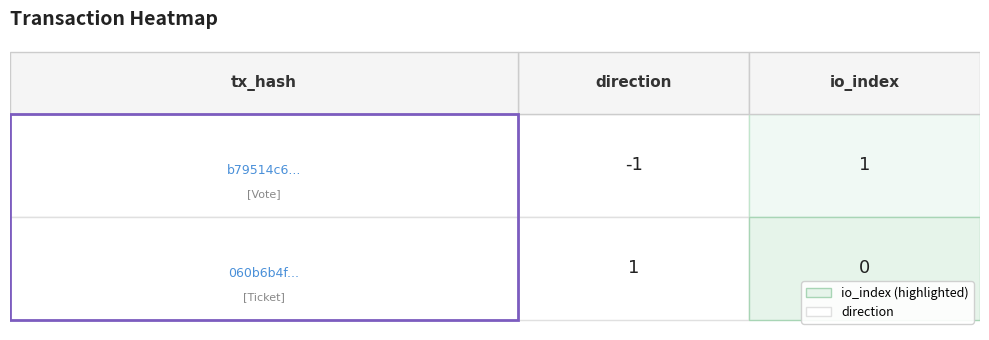

How many positive values does the 060b6b4f... series have?

1